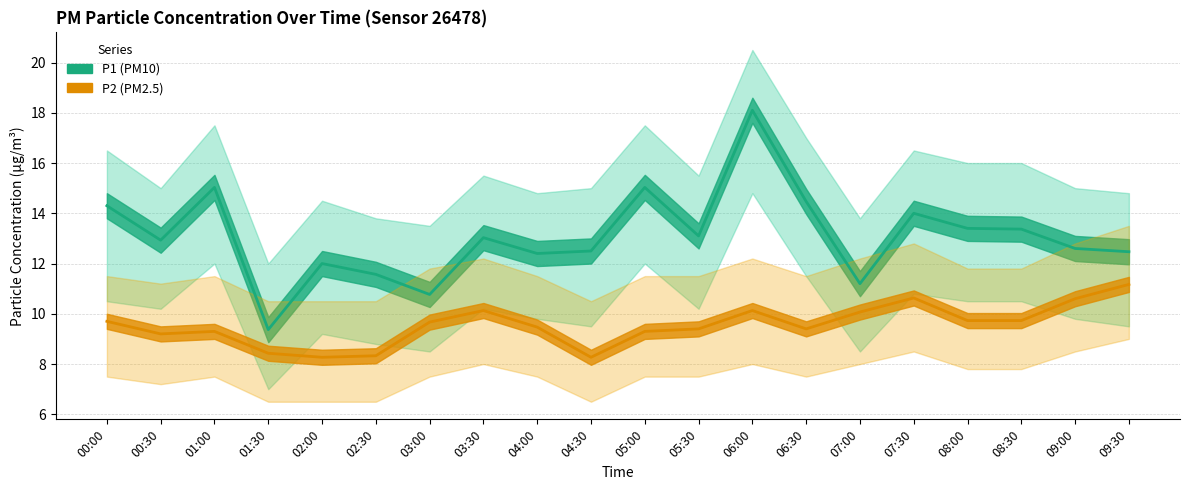

What is the average value of the P2 series?

9.5